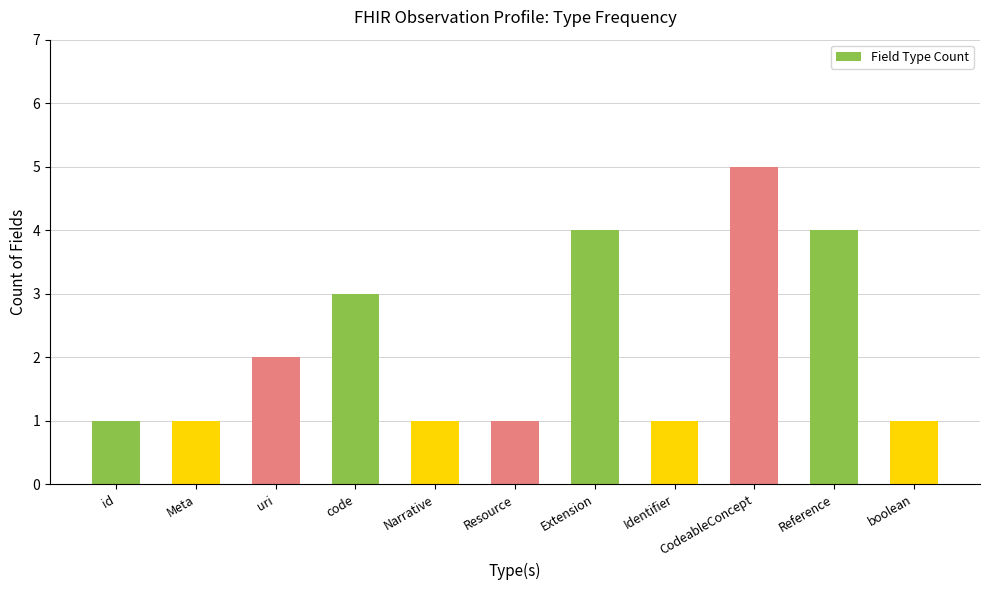

What is the change in value from code to Narrative?

-2